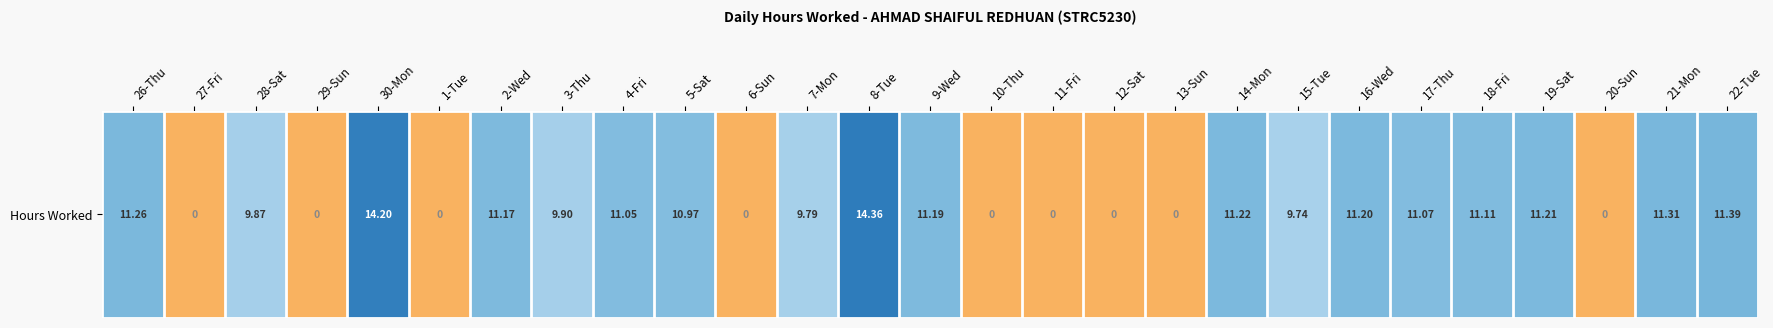

Reading left to right, extract all data points from this chart.

26-Thu=11.3	27-Fri=0.0	28-Sat=9.9	29-Sun=0.0	30-Mon=14.2	1-Tue=0.0	2-Wed=11.2	3-Thu=9.9	4-Fri=11.1	5-Sat=11.0	6-Sun=0.0	7-Mon=9.8	8-Tue=14.4	9-Wed=11.2	10-Thu=0.0	11-Fri=0.0	12-Sat=0.0	13-Sun=0.0	14-Mon=11.2	15-Tue=9.7	16-Wed=11.2	17-Thu=11.1	18-Fri=11.1	19-Sat=11.2	20-Sun=0.0	21-Mon=11.3	22-Tue=11.4